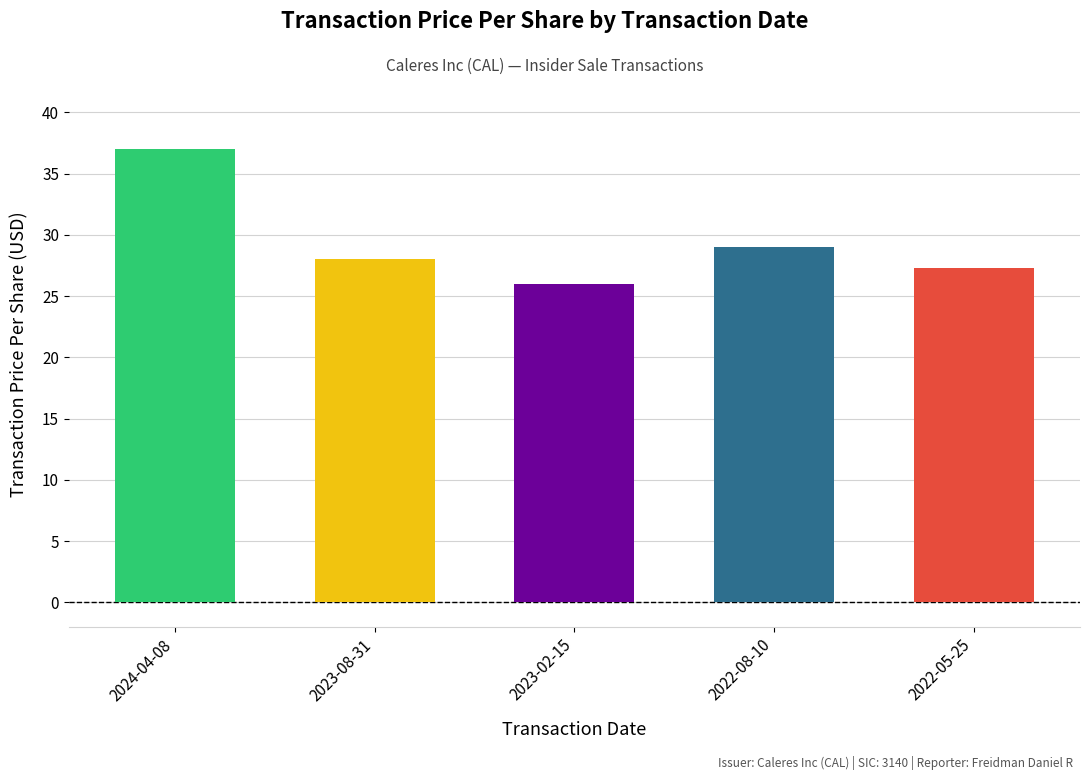

The chart shows a value of 20.0 at 2024-04-08. True or false?

False